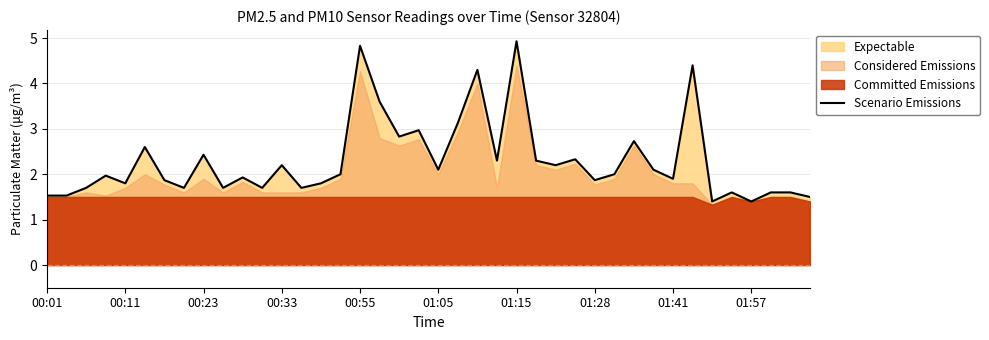

Does the chart have visible grid lines?

Yes